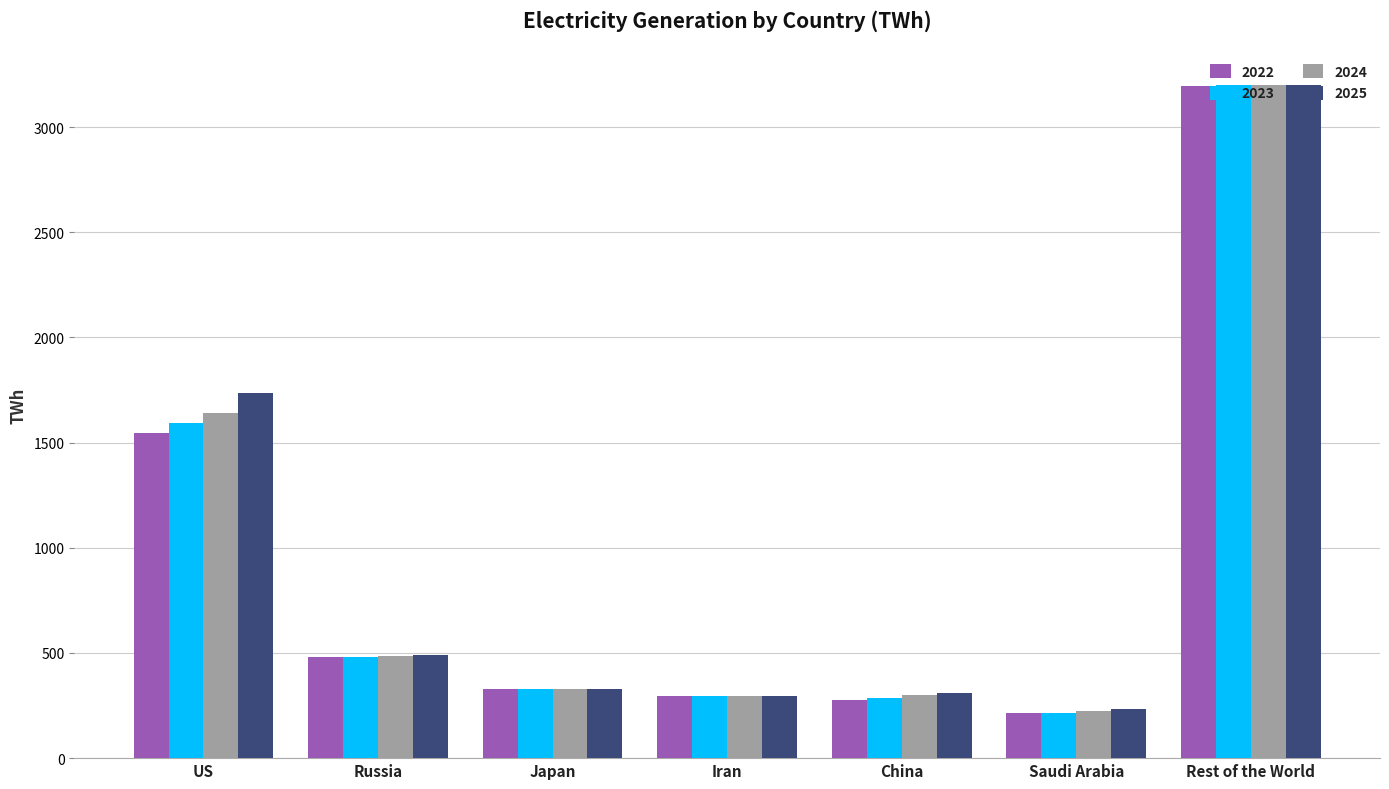

What position from the right is Rest of the World?

1